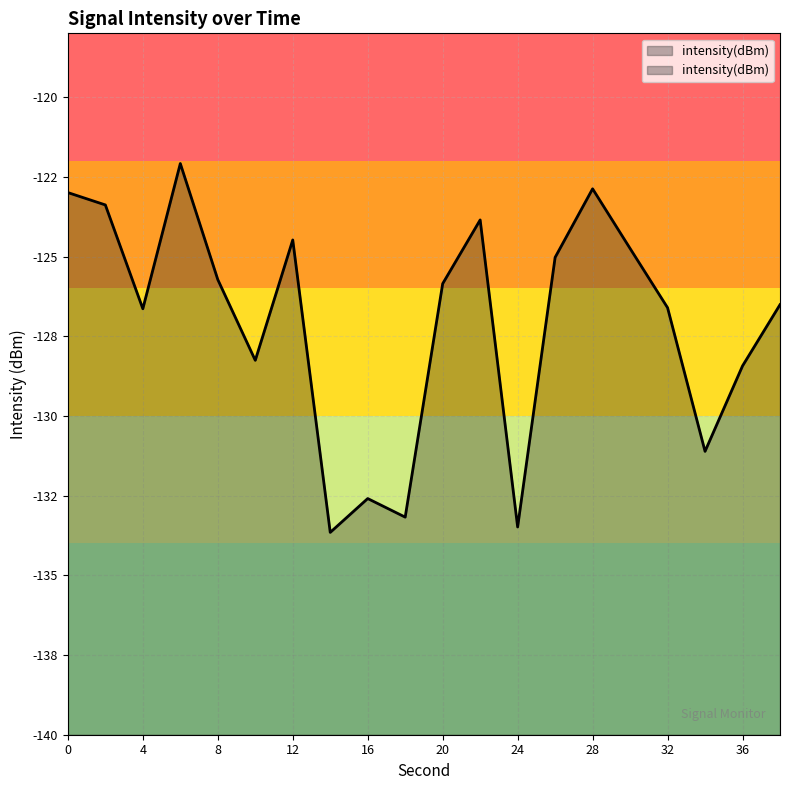

What is the average value?

-127.1